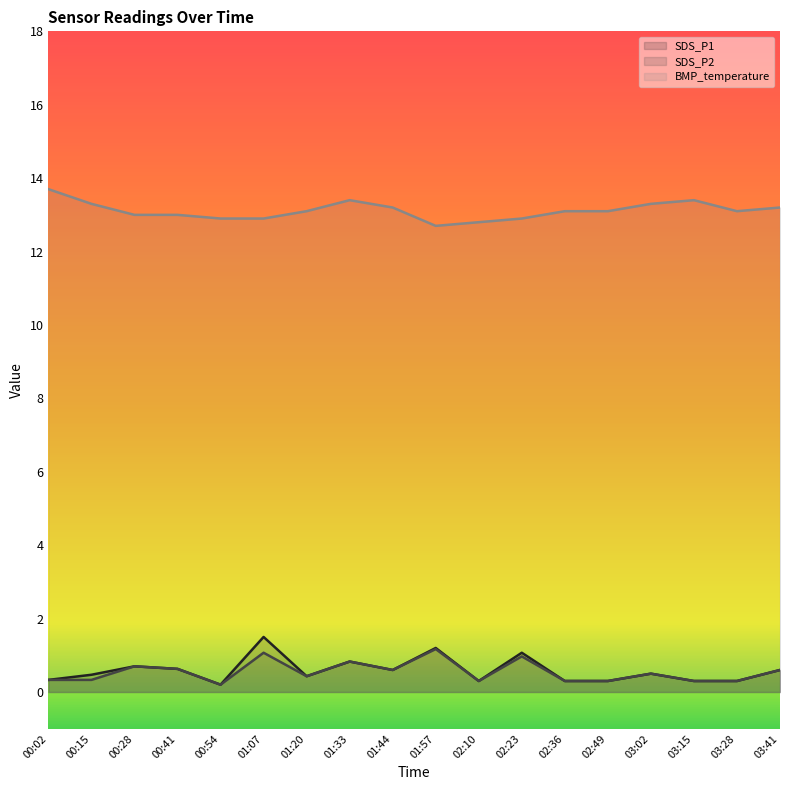

True or false: BMP_temperature (line) has a value of 8.1 at 01:57.

False